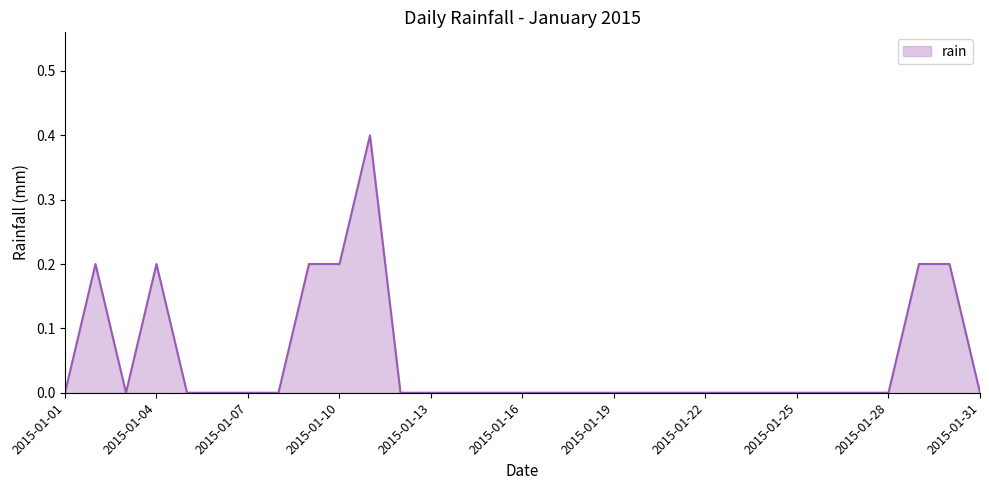

Reading left to right, transcribe all the data shown in this chart.

2015-01-01=0.0	2015-01-02=0.2	2015-01-03=0.0	2015-01-04=0.2	2015-01-05=0.0	2015-01-06=0.0	2015-01-07=0.0	2015-01-08=0.0	2015-01-09=0.2	2015-01-10=0.2	2015-01-11=0.4	2015-01-12=0.0	2015-01-13=0.0	2015-01-14=0.0	2015-01-15=0.0	2015-01-16=0.0	2015-01-17=0.0	2015-01-18=0.0	2015-01-19=0.0	2015-01-20=0.0	2015-01-21=0.0	2015-01-22=0.0	2015-01-23=0.0	2015-01-24=0.0	2015-01-25=0.0	2015-01-26=0.0	2015-01-27=0.0	2015-01-28=0.0	2015-01-29=0.2	2015-01-30=0.2	2015-01-31=0.0